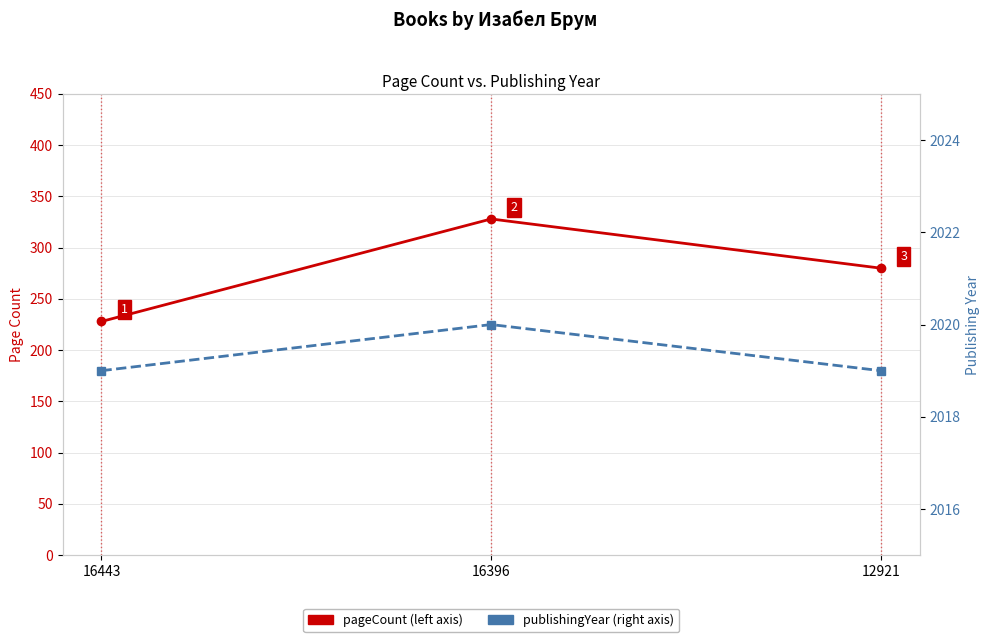

What are all the series names shown in the legend?

pageCount, publishingYear